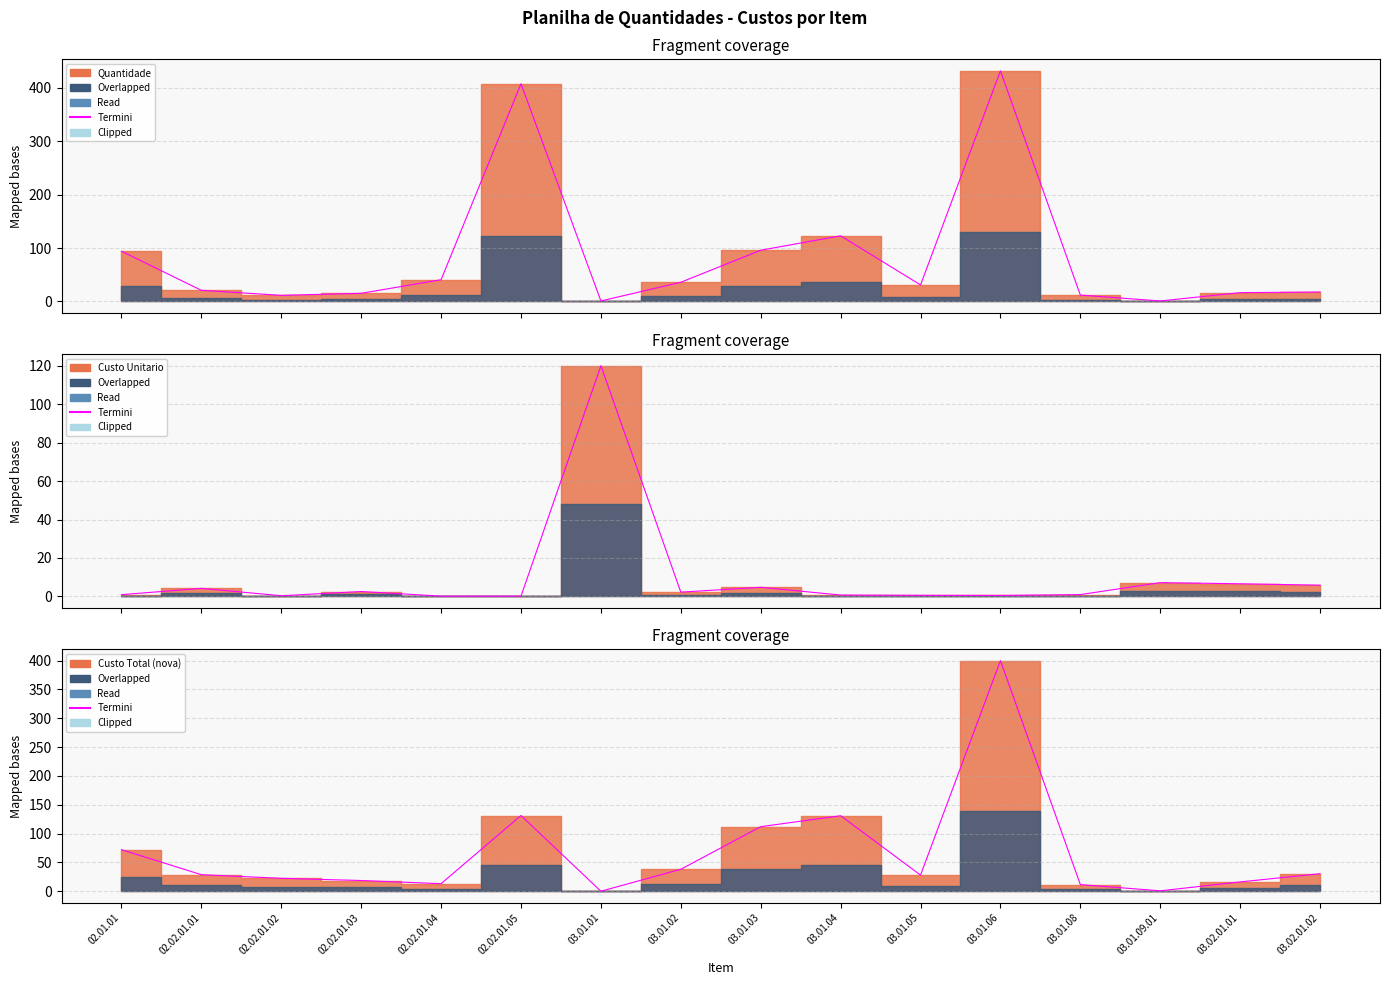

What is the difference between the maximum and second lowest values?

399.2